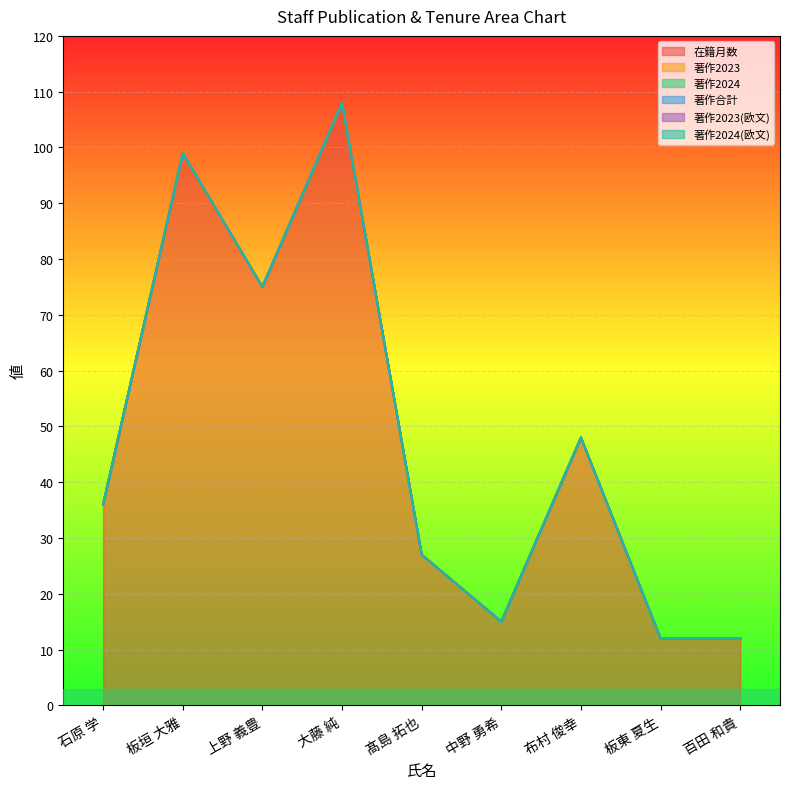

Is it true that 在籍月数 equals 99 at 板垣 大雅?

True